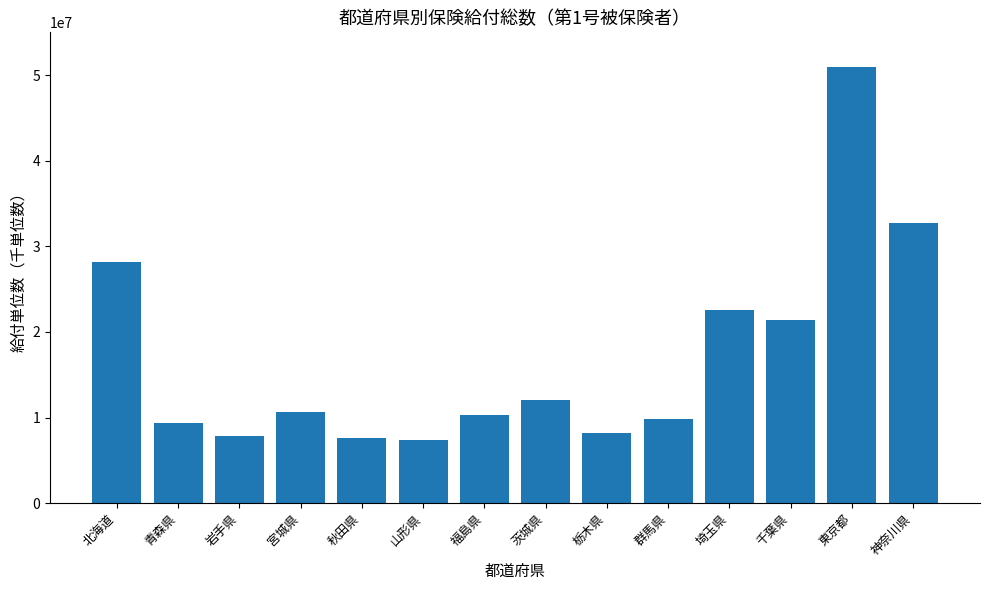

How many bars are there in total?

14